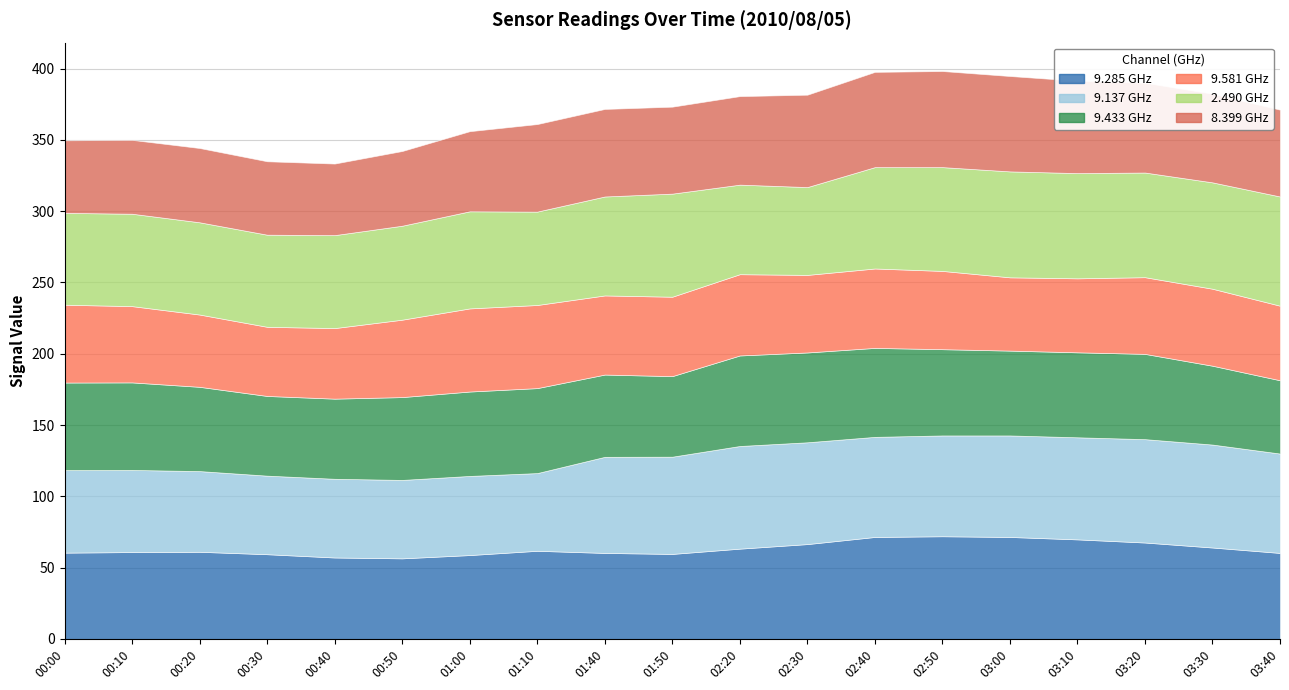

True or false: 9.285 and 9.581 cross at least once.

False